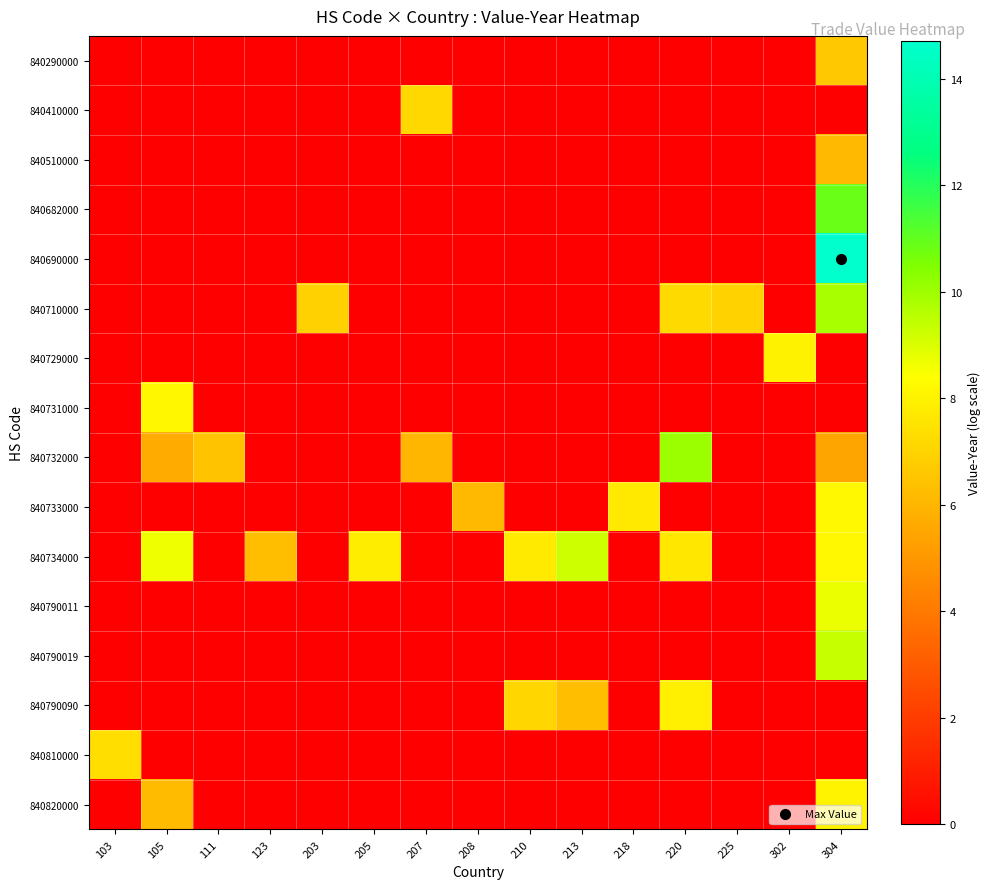

At how many categories does at least one series exceed 5?

15